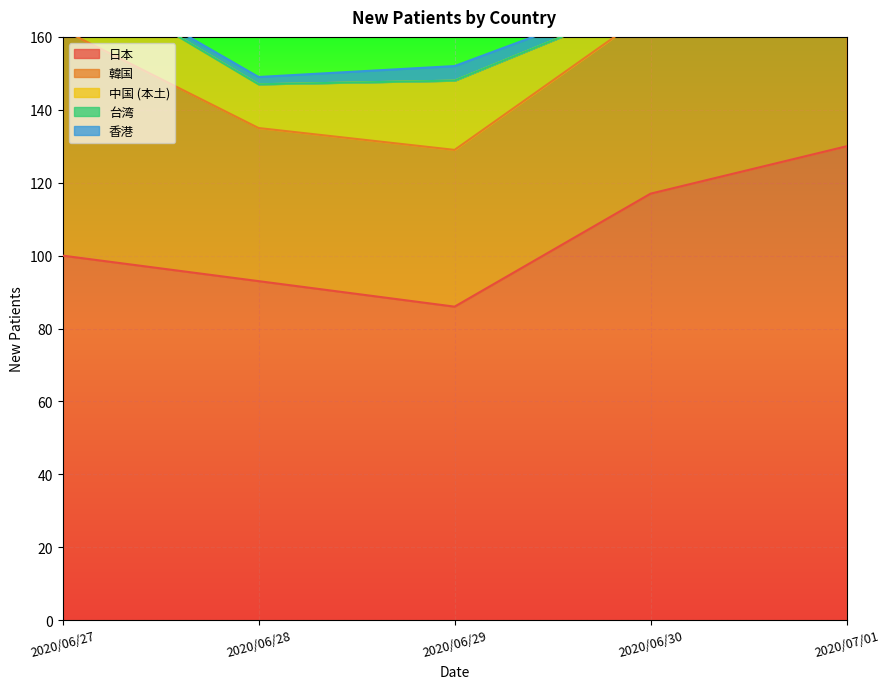

Which series changed the most between 2020/06/27 and 2020/06/29?

韓国